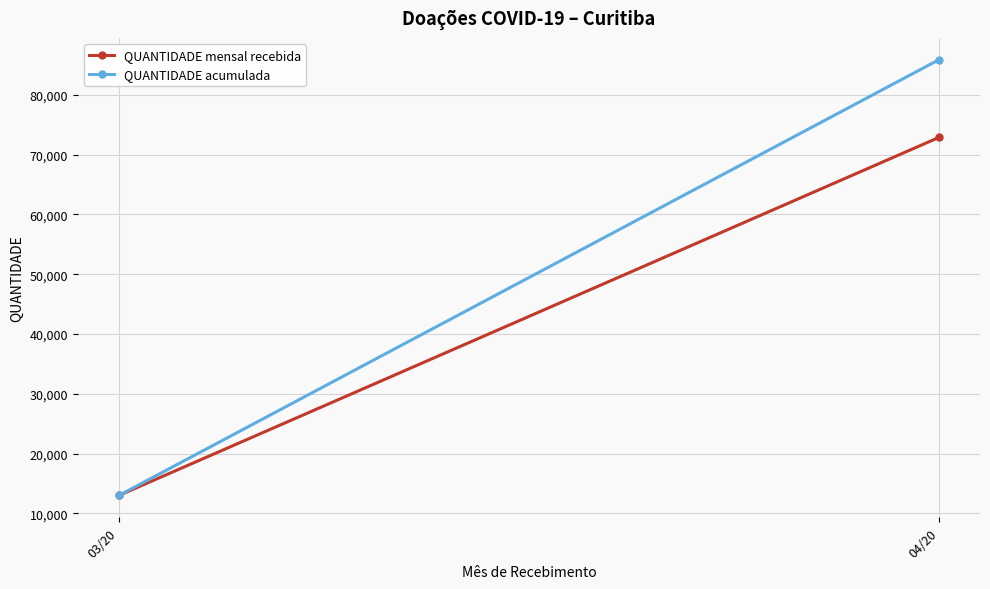

The QUANTIDADE acumulada series shows 146050 at 04/20. True or false?

False